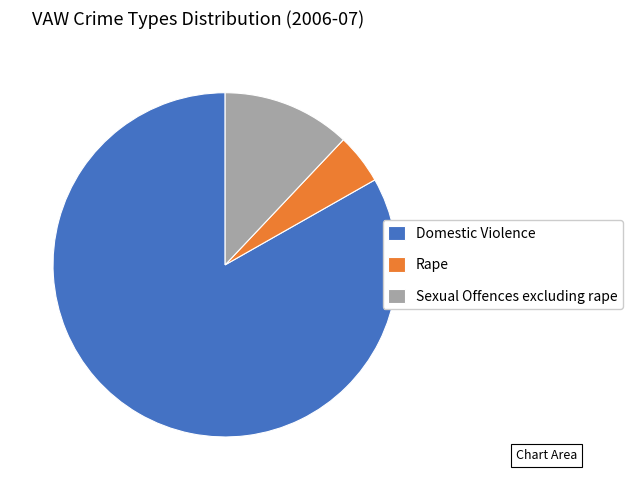

Which category has the biggest portion of the pie?

Domestic Violence